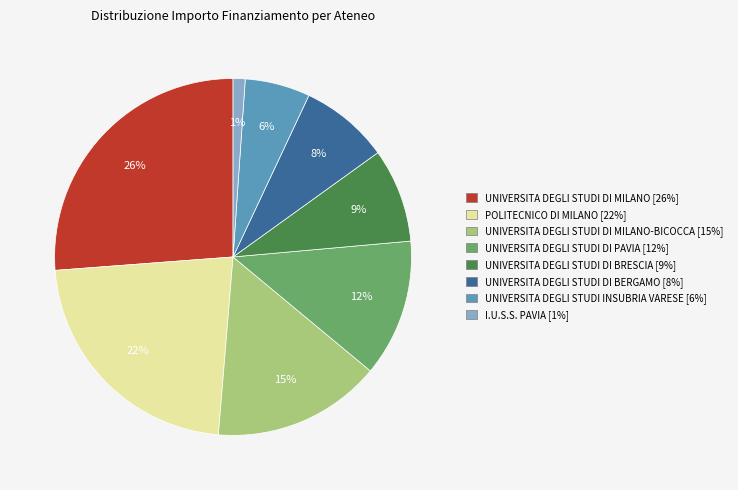

To the nearest percent, what percentage of the pie is UNIVERSITA DEGLI STUDI DI BRESCIA [9%]?

9%